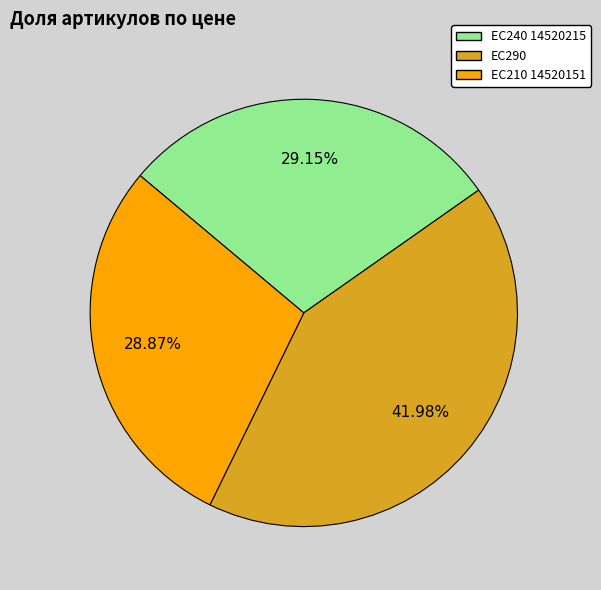

Does any single category account for the majority?

No